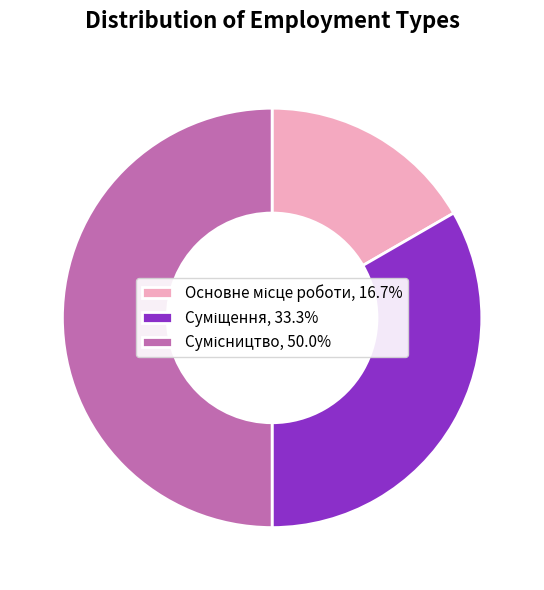

Count the number of slices in the pie.

3